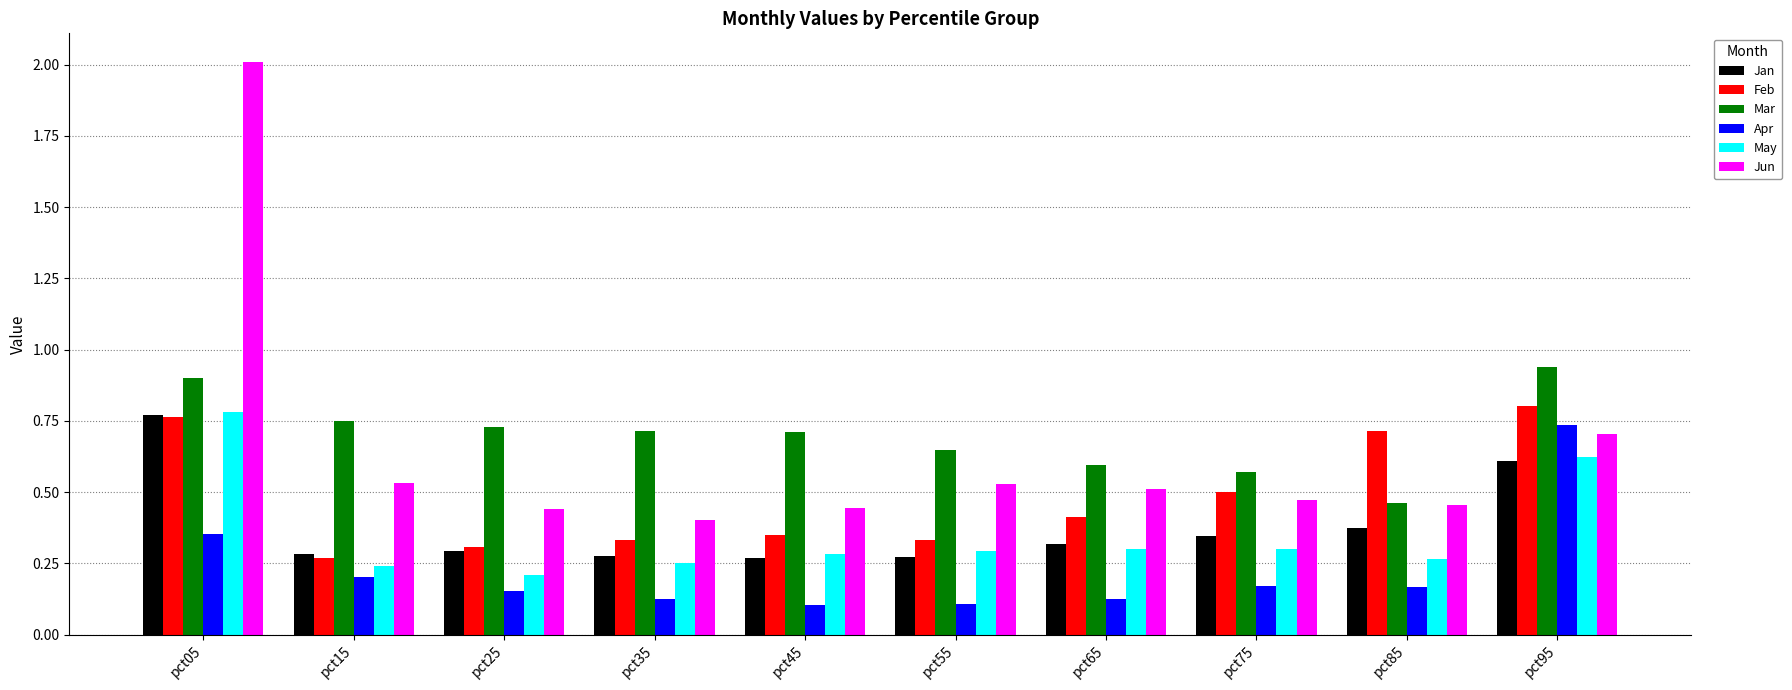

What is the difference between the maximum and second lowest values in the Jun series?

1.6